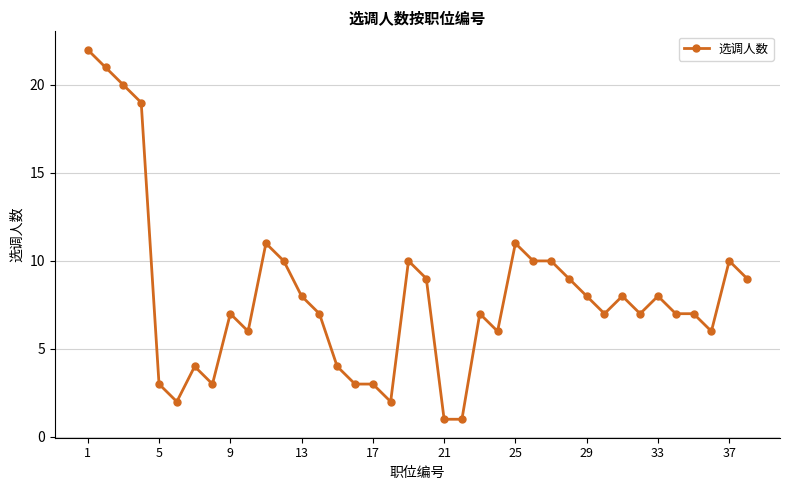

True or false: there are more than 1 points higher than both neighbors.

True